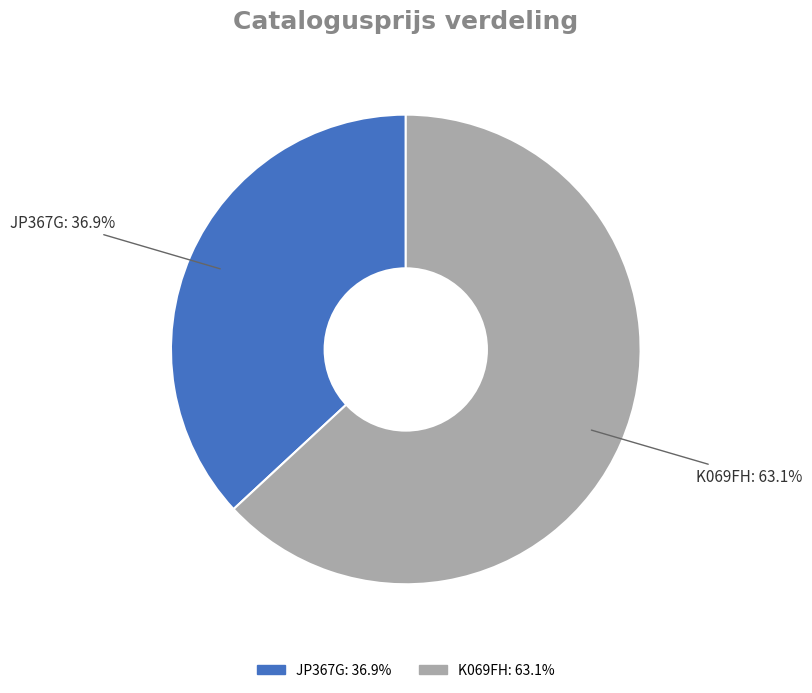

To the nearest percent, what is the average slice percentage?

50%